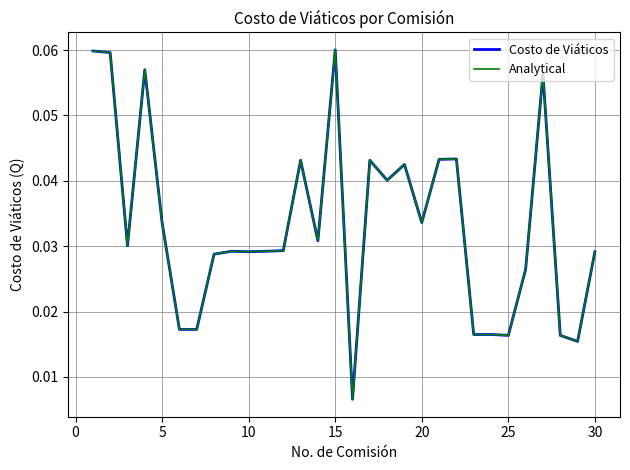

Does the chart have visible grid lines?

Yes